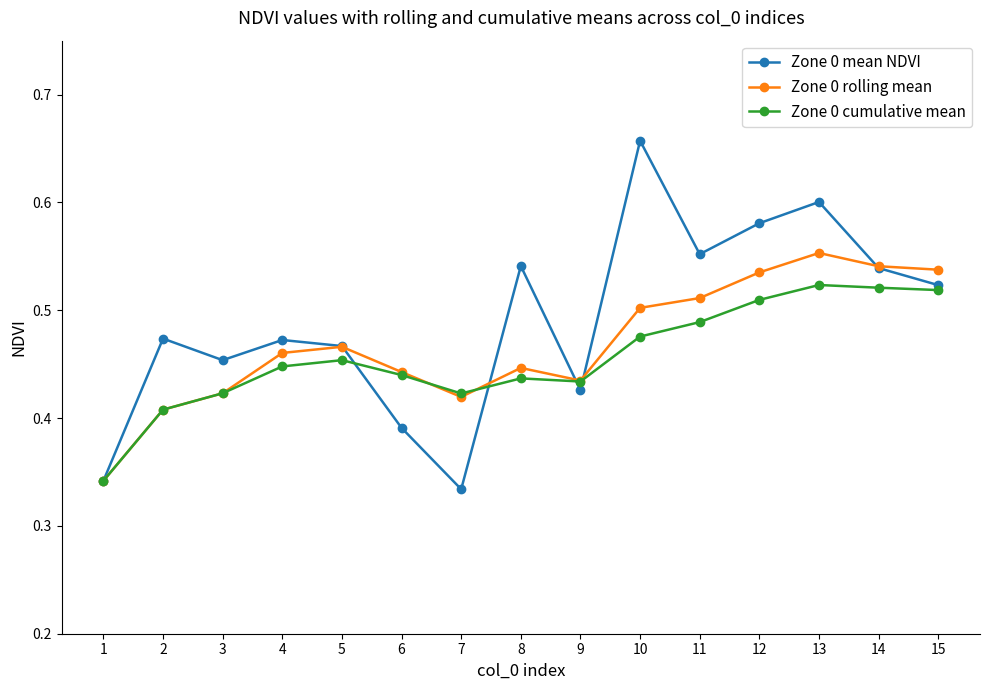

True or false: Zone 0 rolling mean has a value of 0.5 at 14.

True